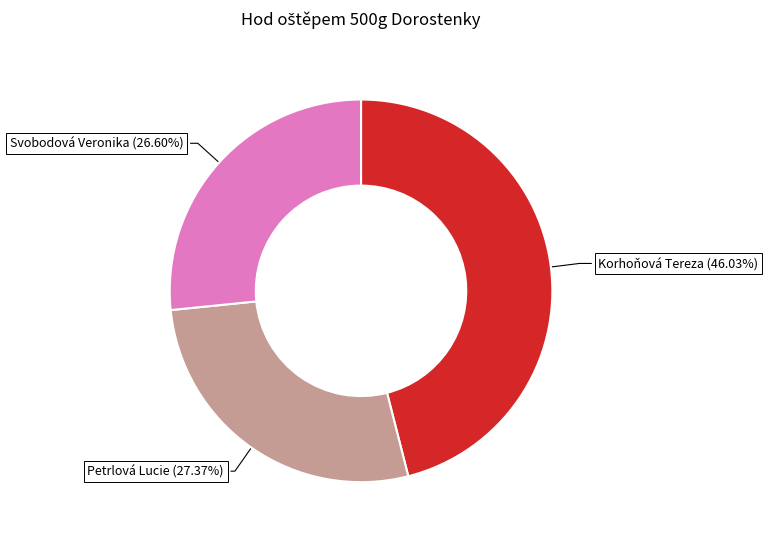

Combined, do Petrlová Lucie and Korhoňová Tereza account for over 50%?

Yes